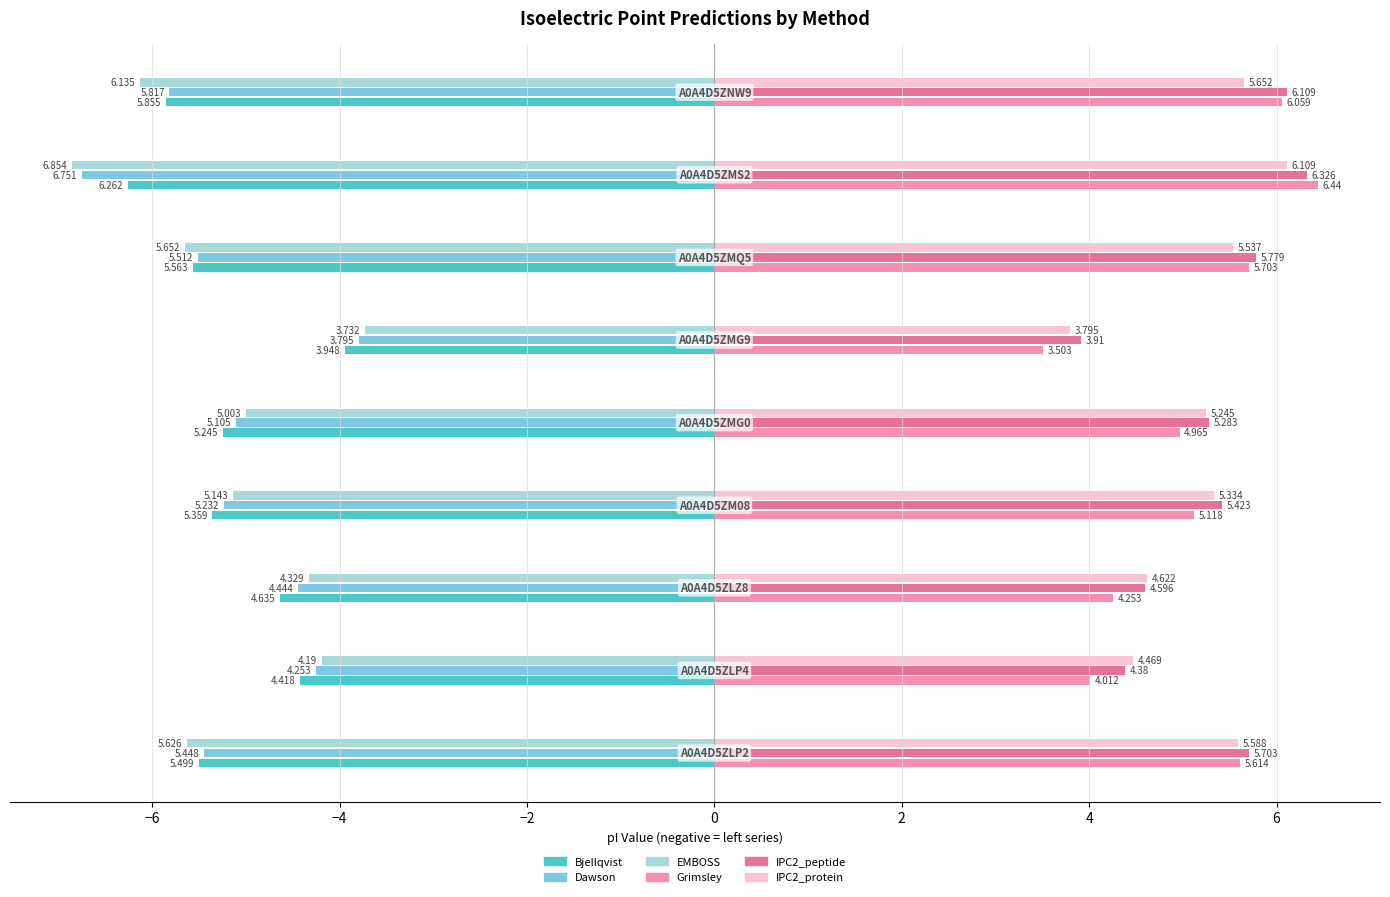

How many data points in Dawson are above -5?

3